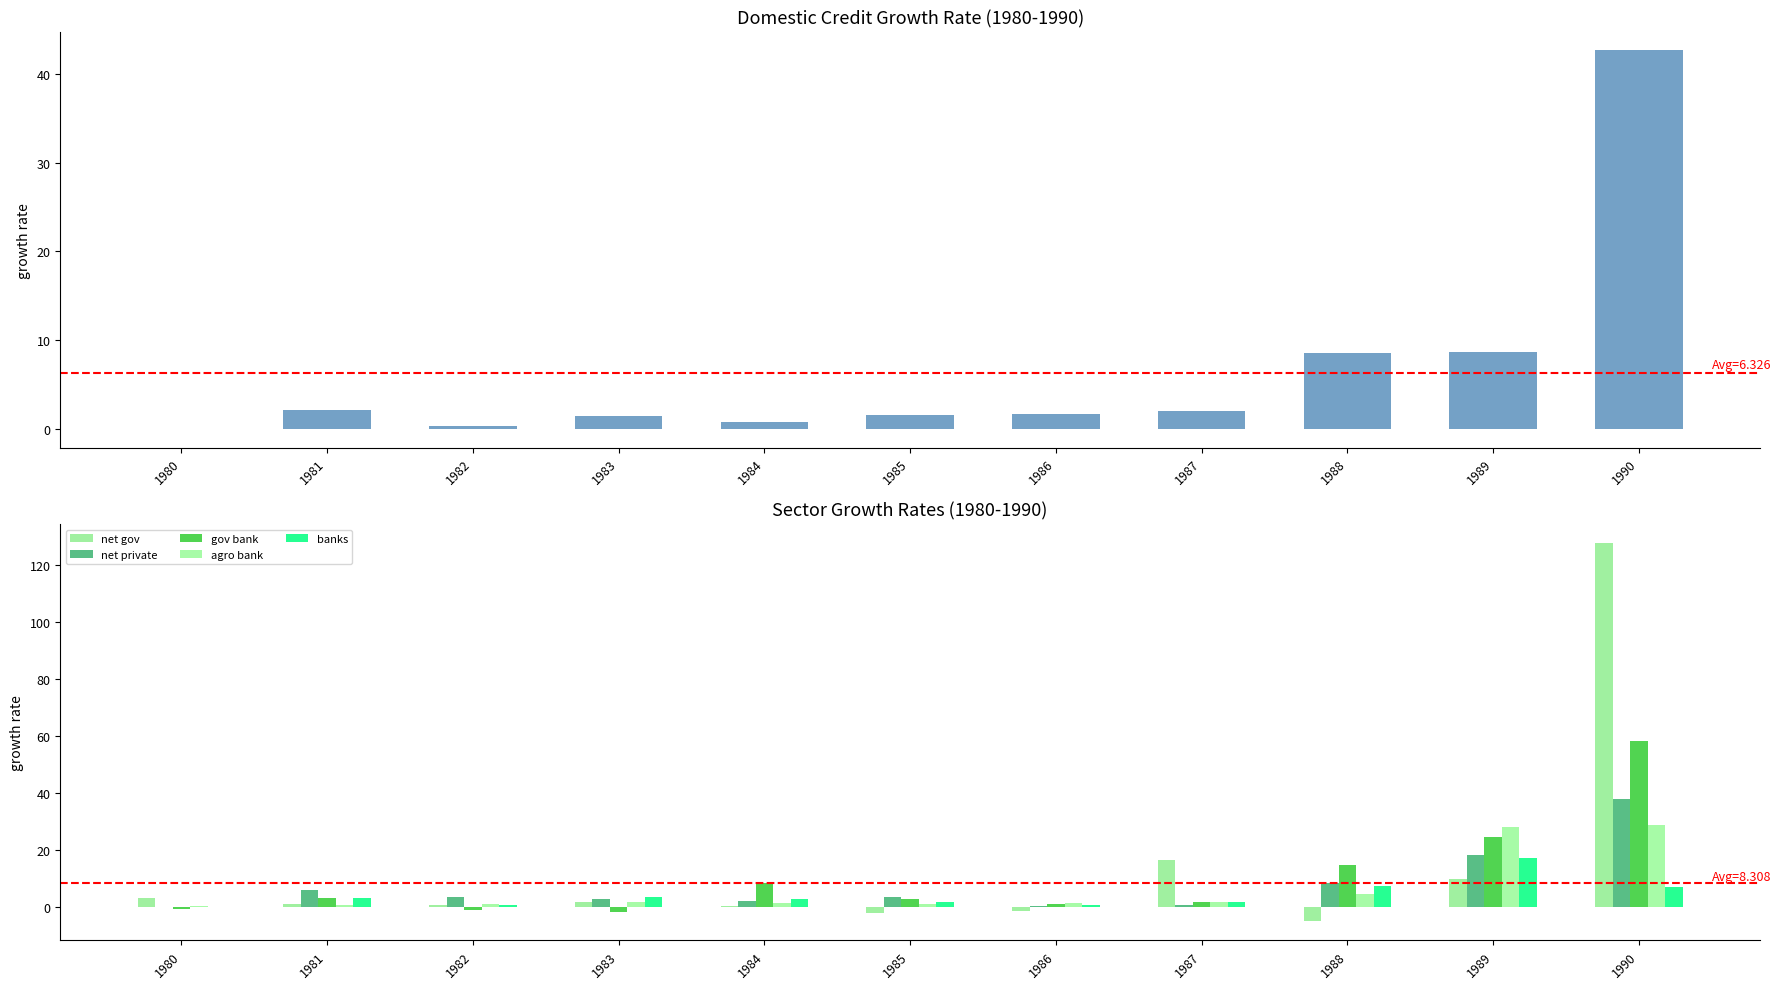

Which series has the widest spread of values?

net gov